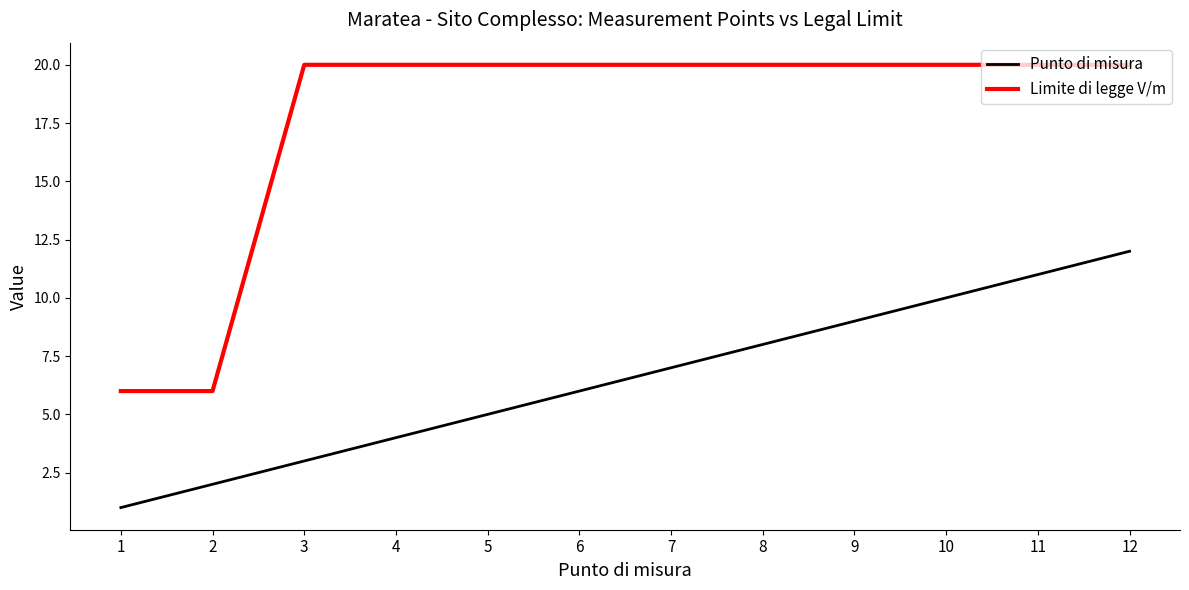

At which category is the sum across all series the highest?

12